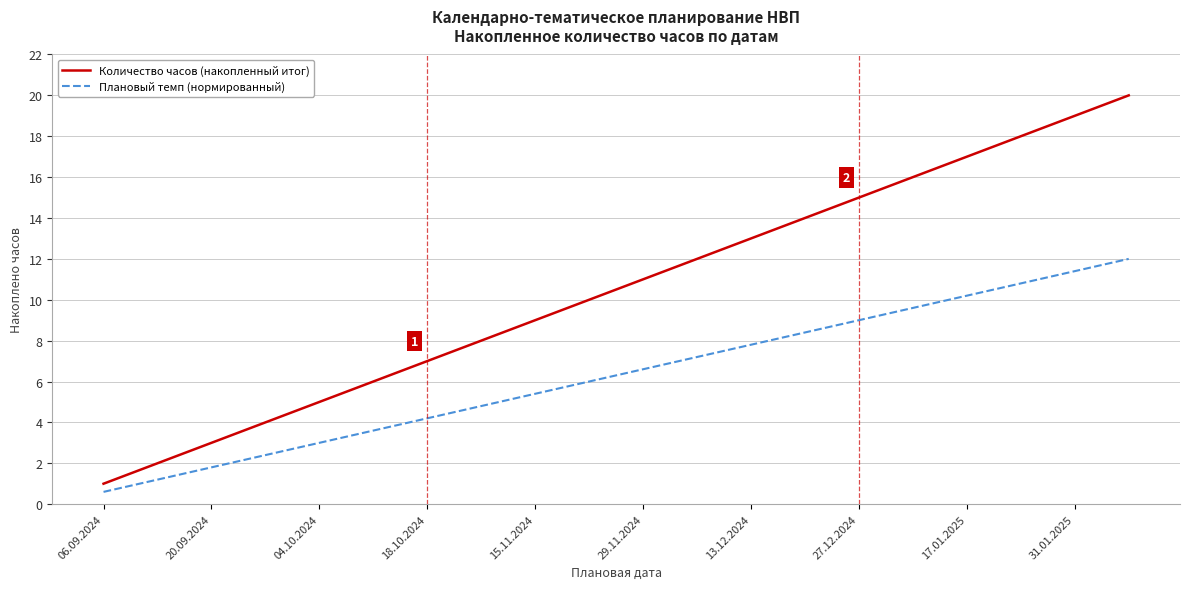

Rank the series by their maximum value, from lowest to highest.

Плановый темп (нормированный), Количество часов (накопленный итог)